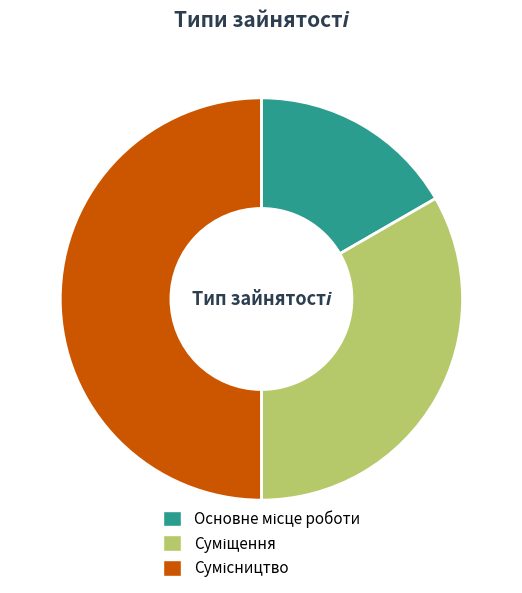

Count the number of slices in the pie.

3